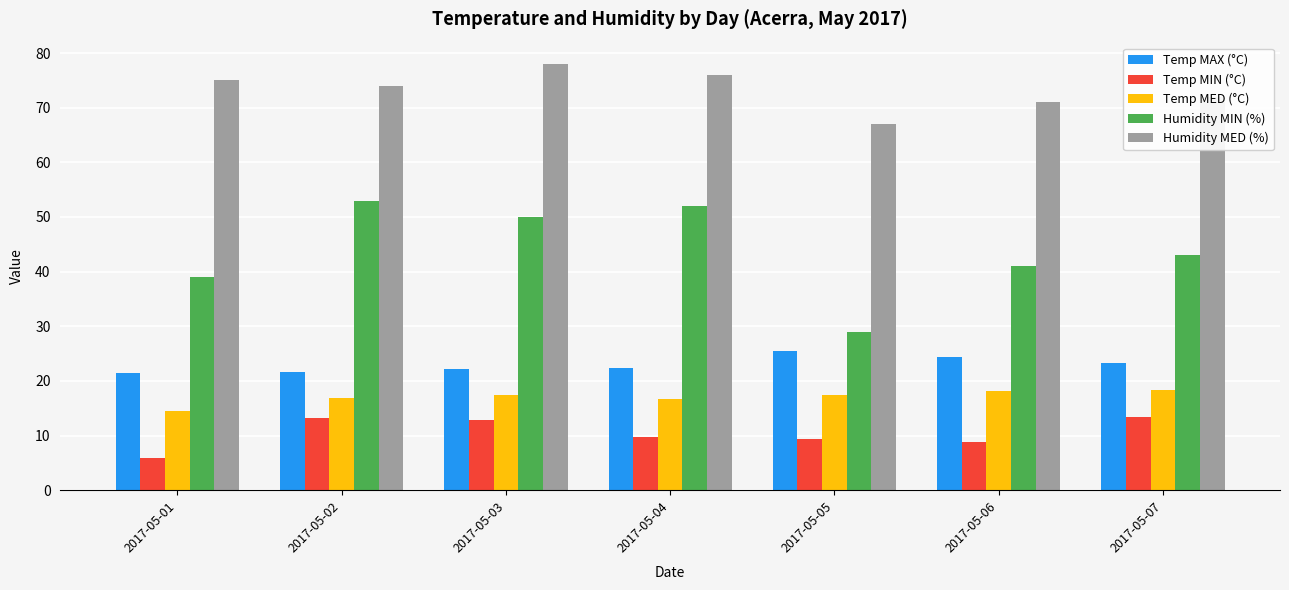

Rank the series at 2017-05-06 from lowest to highest value.

Temp MIN (°C), Temp MED (°C), Temp MAX (°C), Humidity MIN (%), Humidity MED (%)